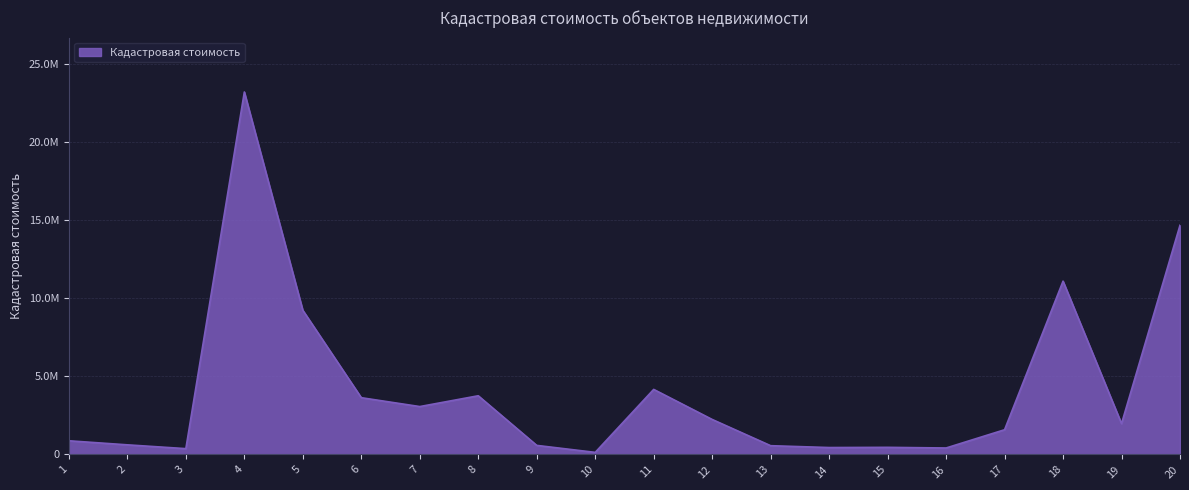

Does the chart display data point markers on the line(s)?

No